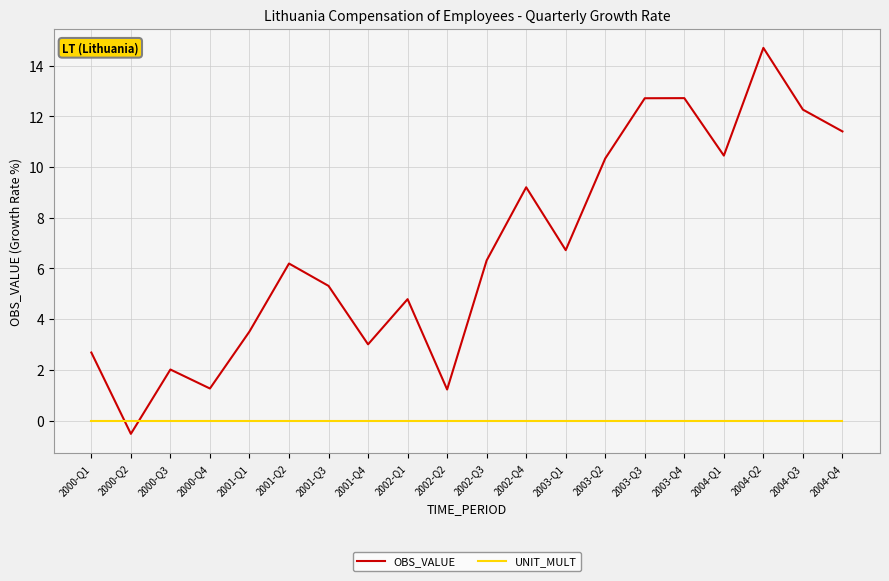

At how many categories does at least one series exceed 9?

8